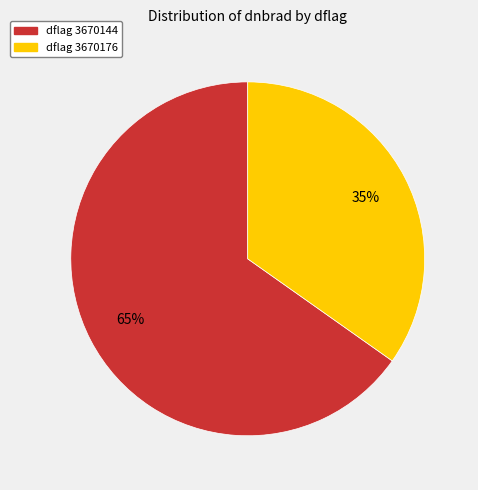

Rank the categories by value from highest to lowest.

dflag 3670144, dflag 3670176